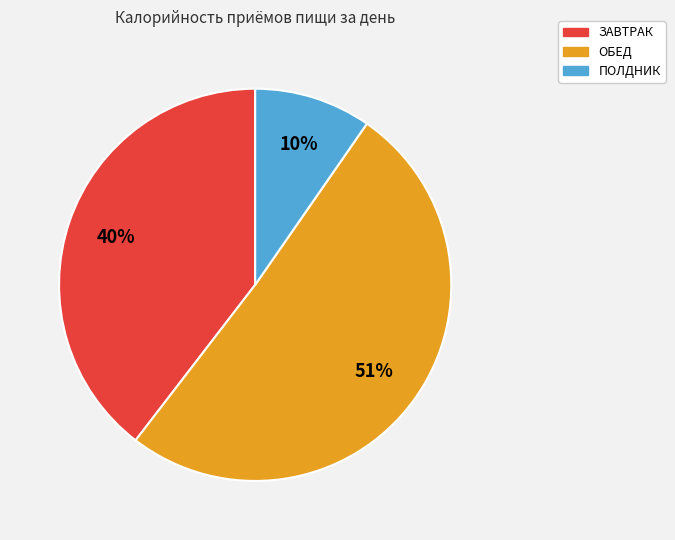

Which slice is the smallest?

ПОЛДНИК